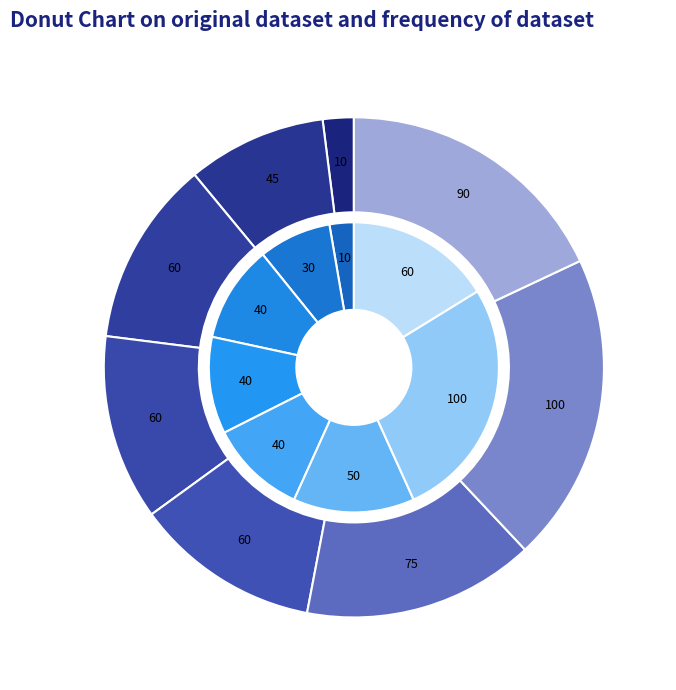

True or false: 112004 accounts for 20% of the total.

False